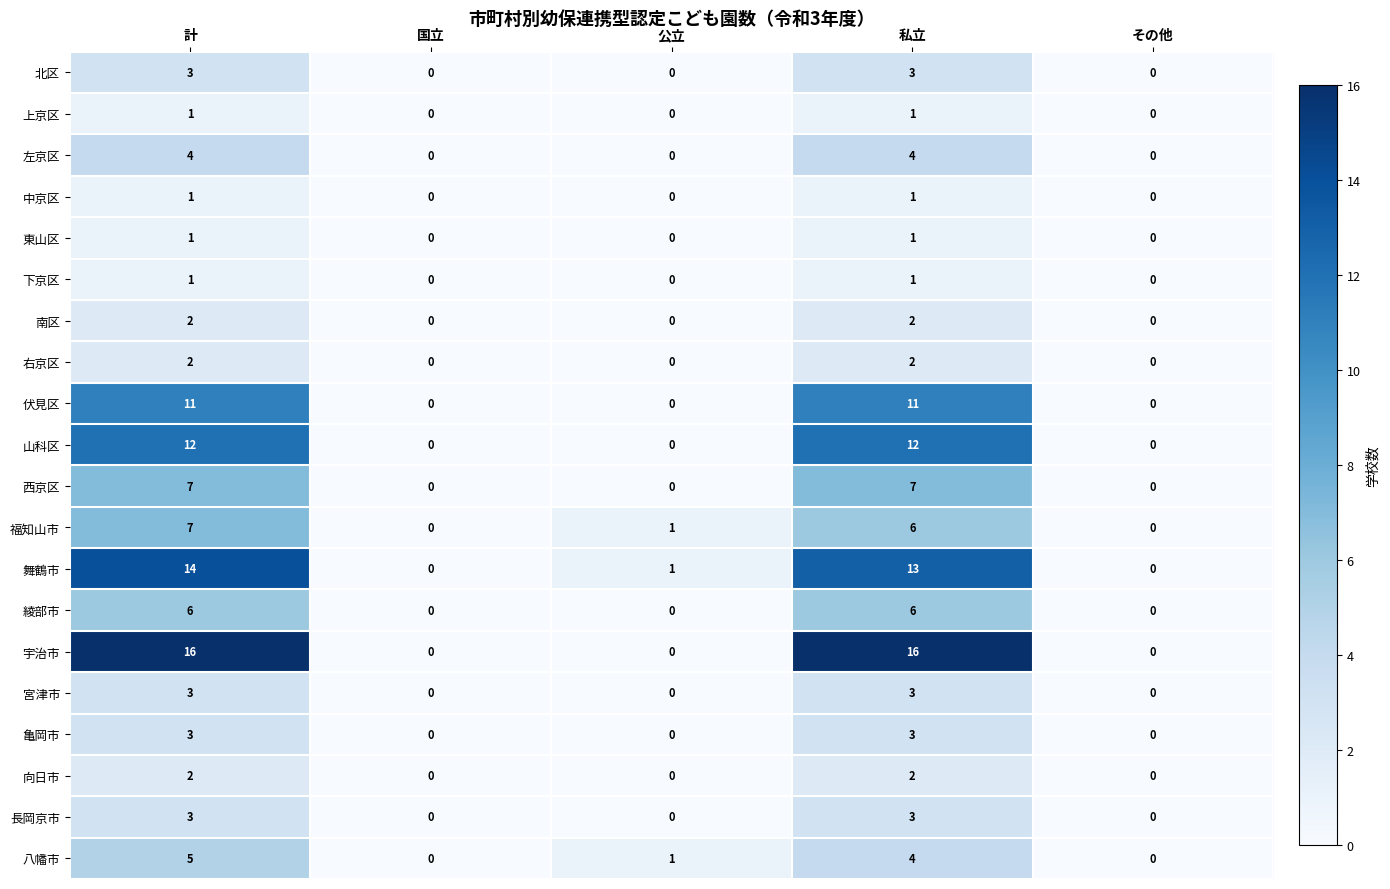

How many series are shown in this chart?

20